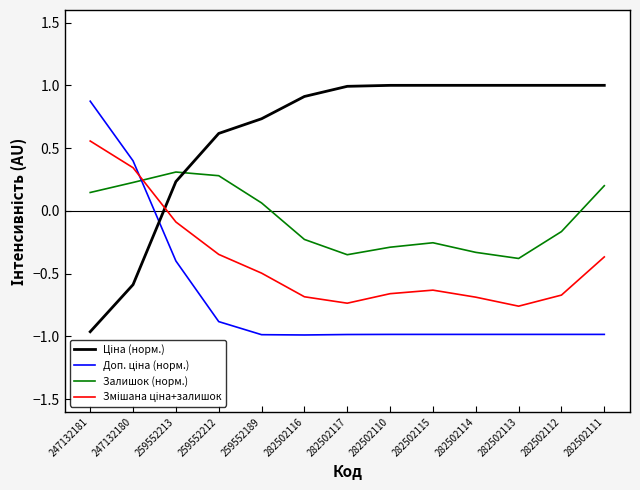

What is the total value across all series at 247132180?

0.4